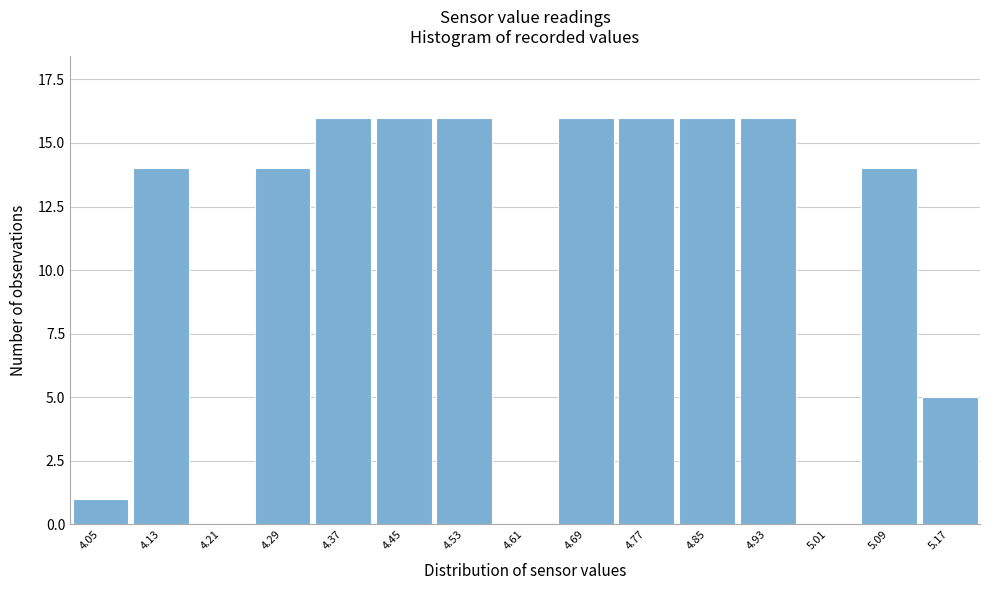

Reading left to right, what are all the values shown in this chart?

4.05=1	4.13=14	4.21=0	4.29=14	4.37=16	4.45=16	4.53=16	4.61=0	4.69=16	4.77=16	4.85=16	4.93=16	5.01=0	5.09=14	5.17=5